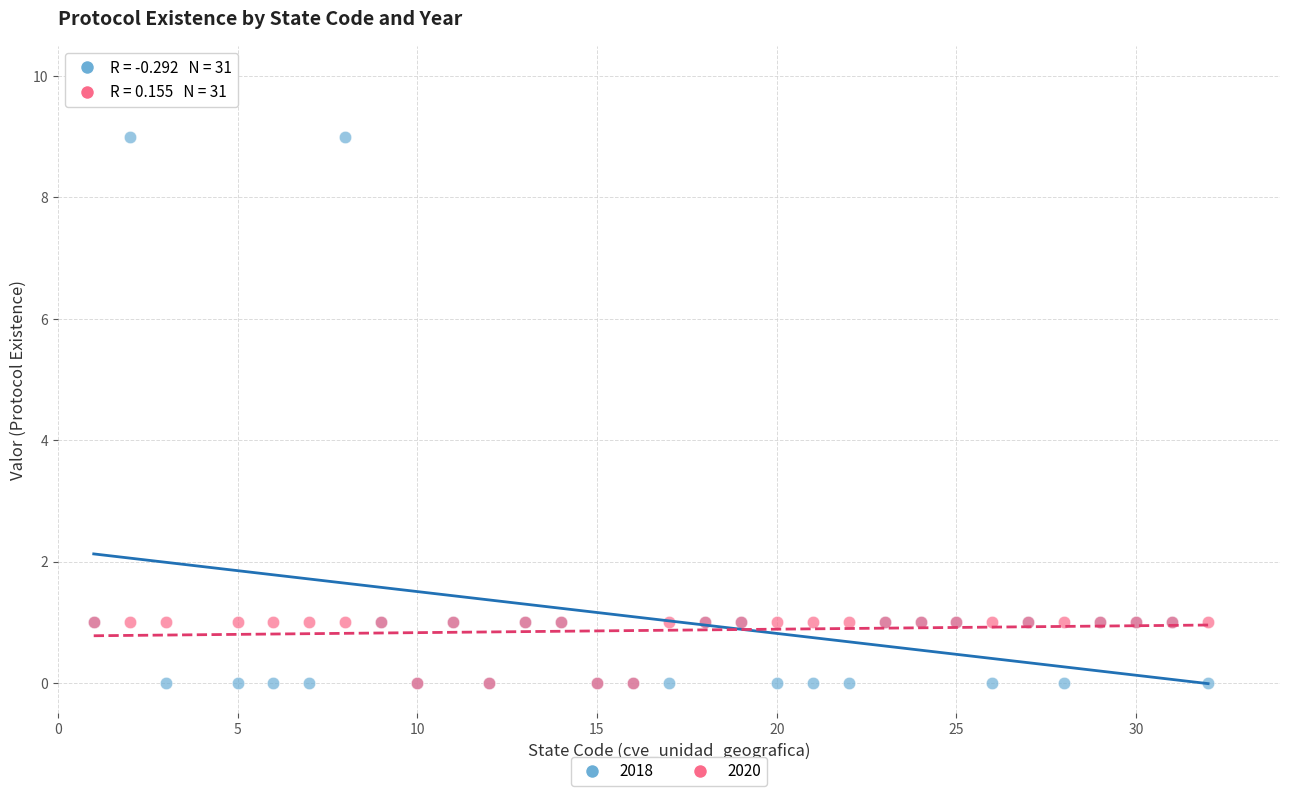

Which series has the largest Y range (max minus min)?

2018